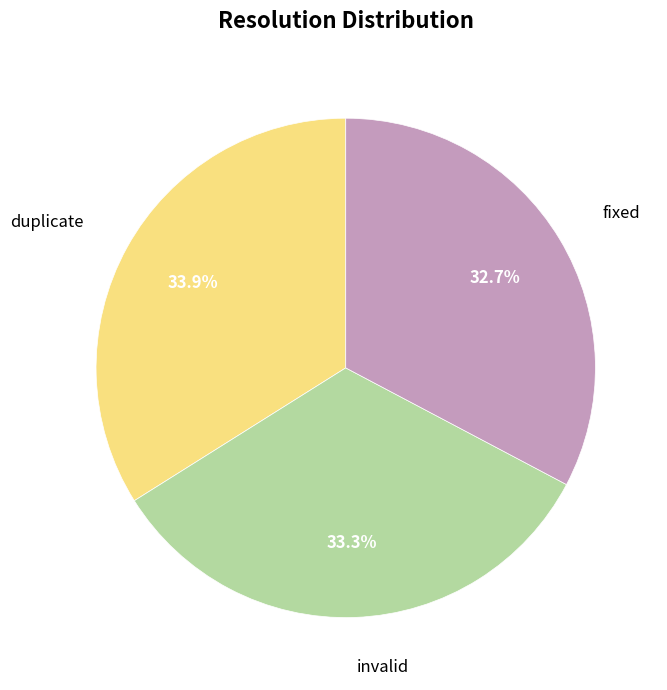

Which category has the biggest portion of the pie?

duplicate